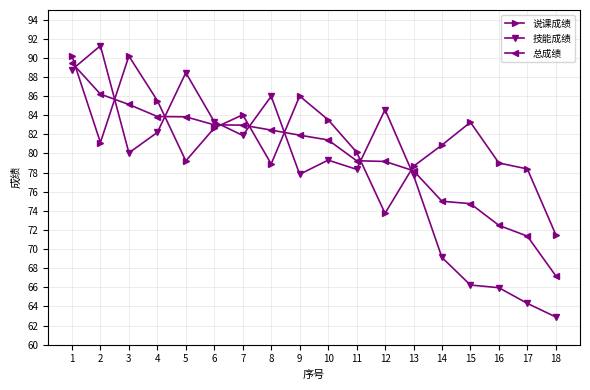

How many values in the 总成绩 series are below 81?

8